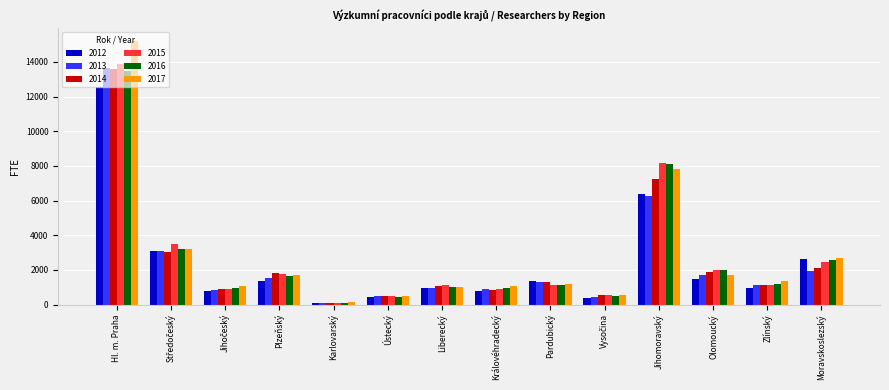

Which series changed the most between Ústecký and Pardubický?

2012